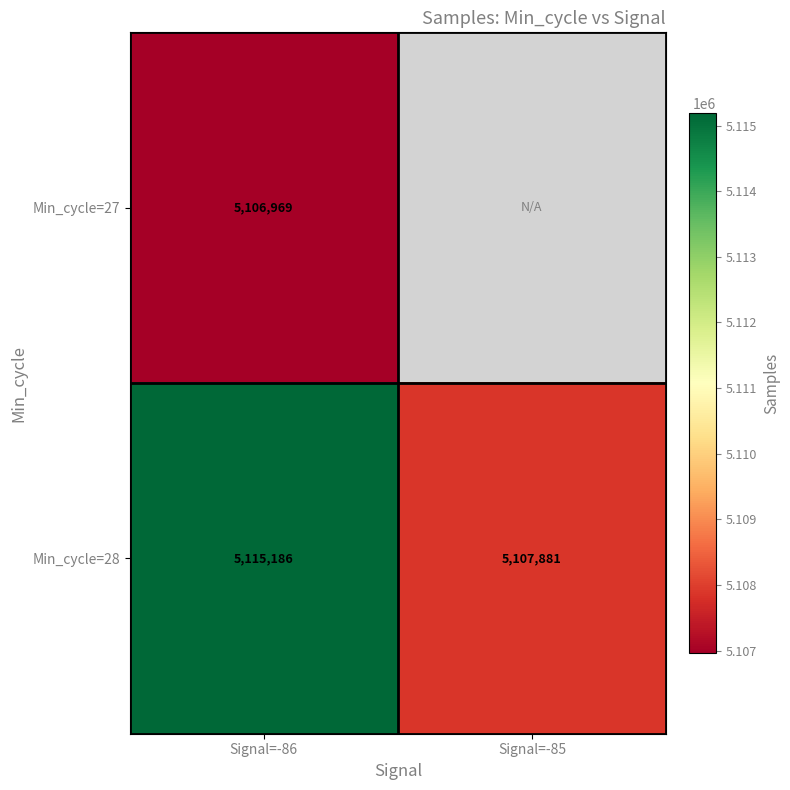

How many distinct data groups are displayed?

2